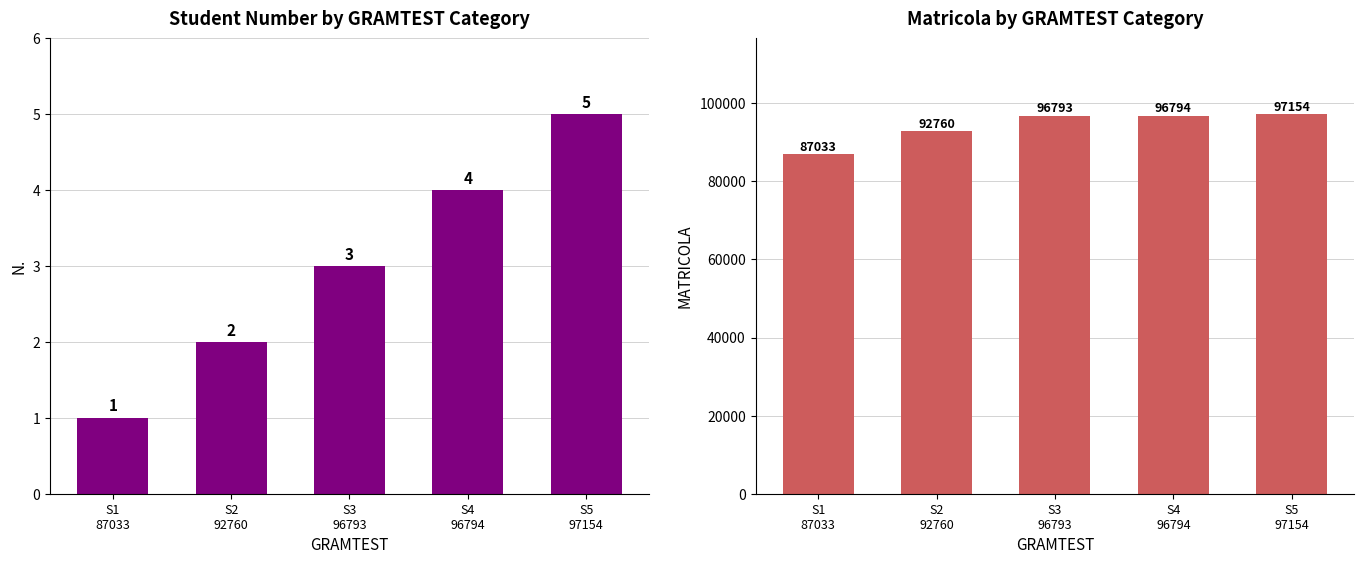

Count the number of categories in the chart.

5